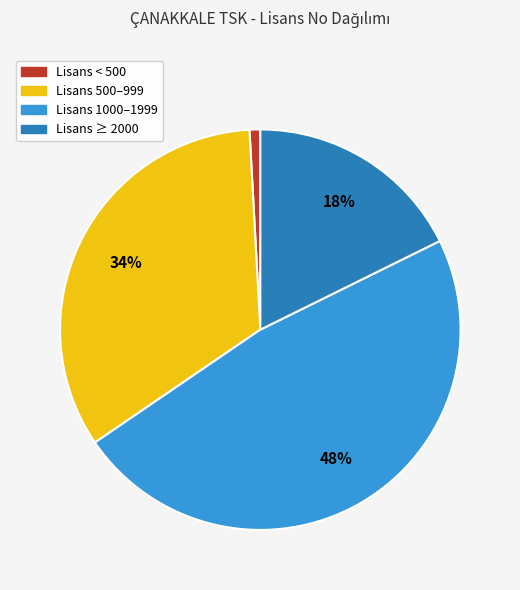

What is the ratio of the value at Lisans 1000–1999 to the value at Lisans 500–999?

1.4